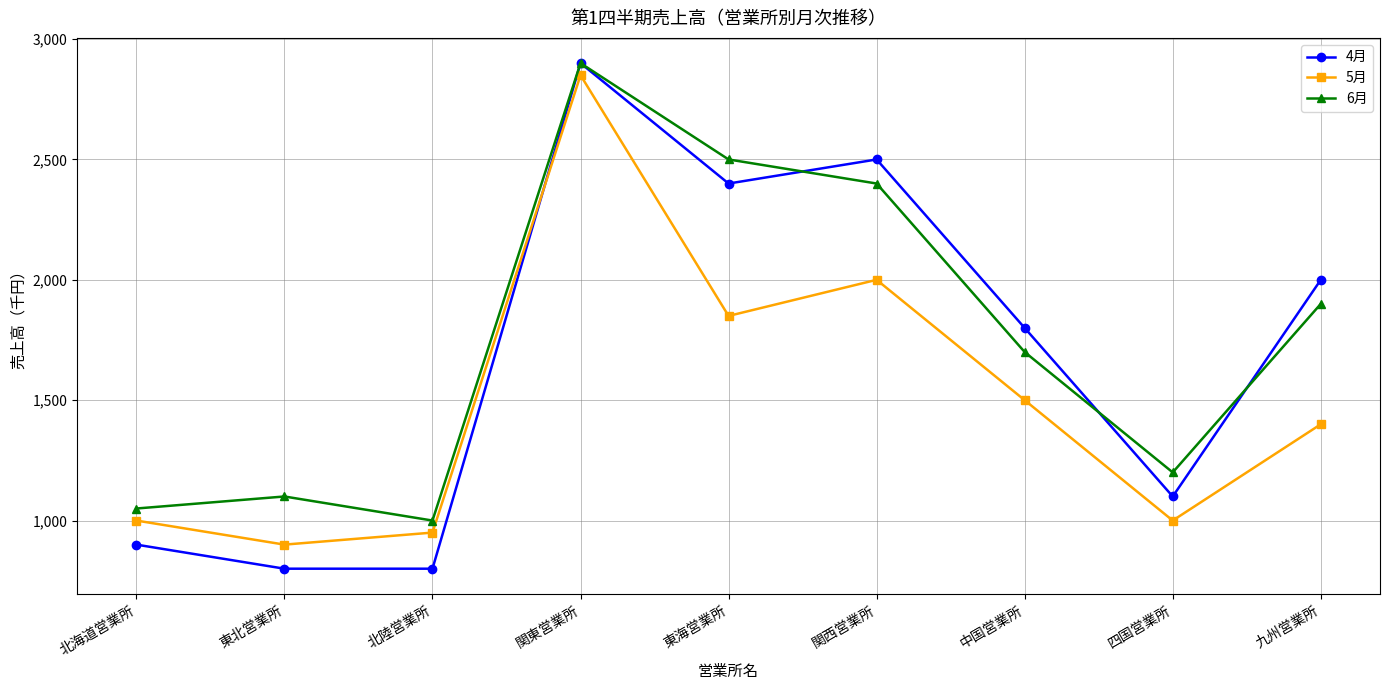

What position from the right is 四国営業所?

2